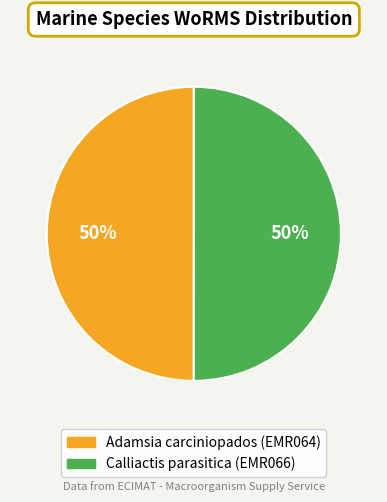

What is the ratio of the value at Calliactis parasitica (EMR066) to the value at Adamsia carciniopados (EMR064)?

1.0